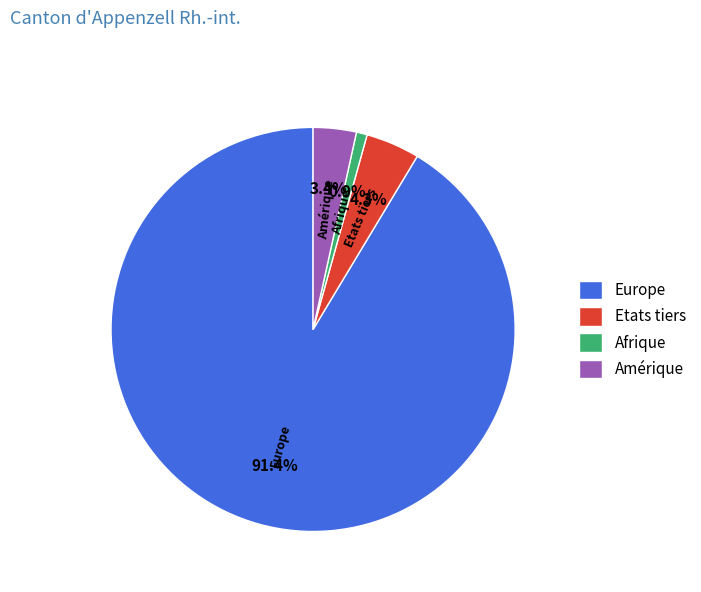

How many segments does this pie chart have?

4